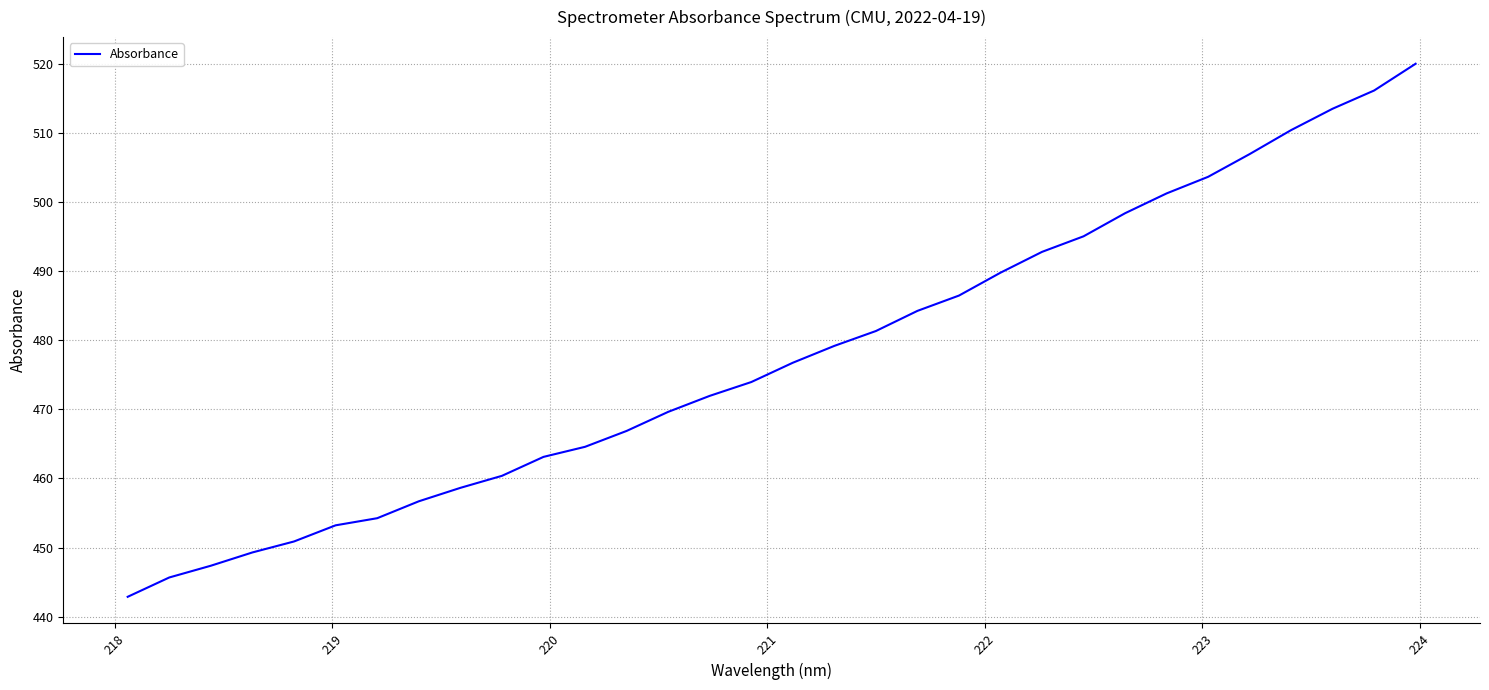

Count the number of values greater than 476.

16